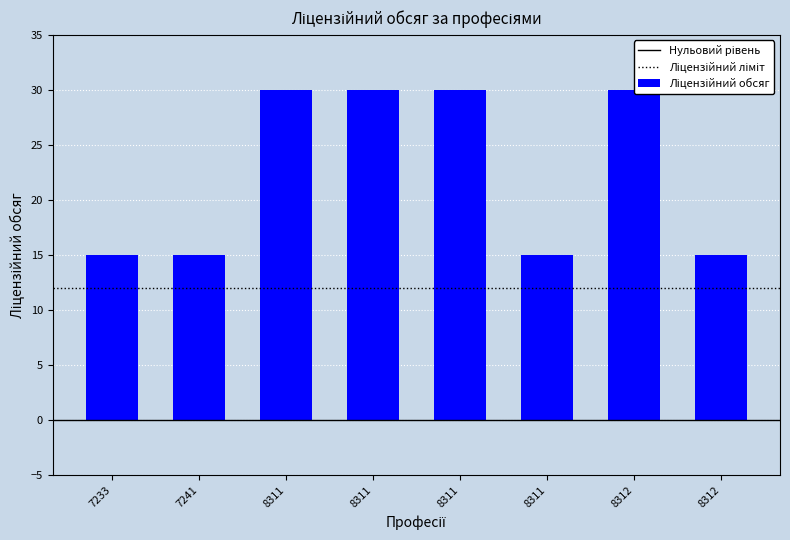

What is the maximum value shown in the chart?

30